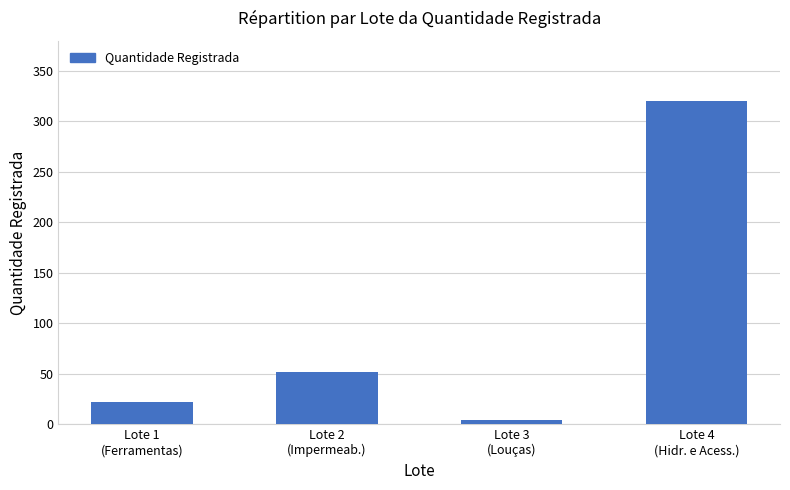

What is the greatest value displayed?

320